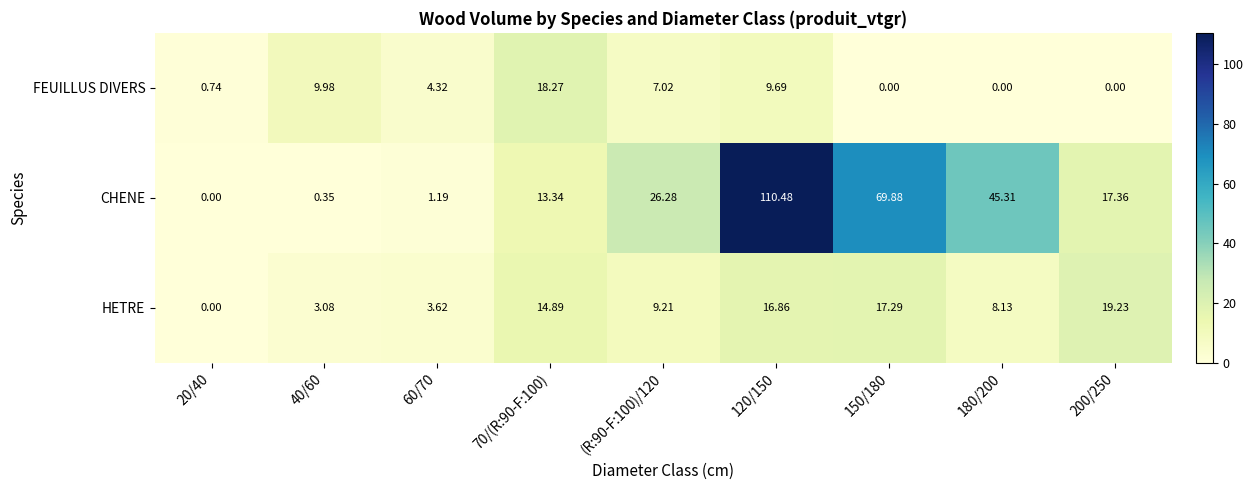

How many distinct data groups are displayed?

3